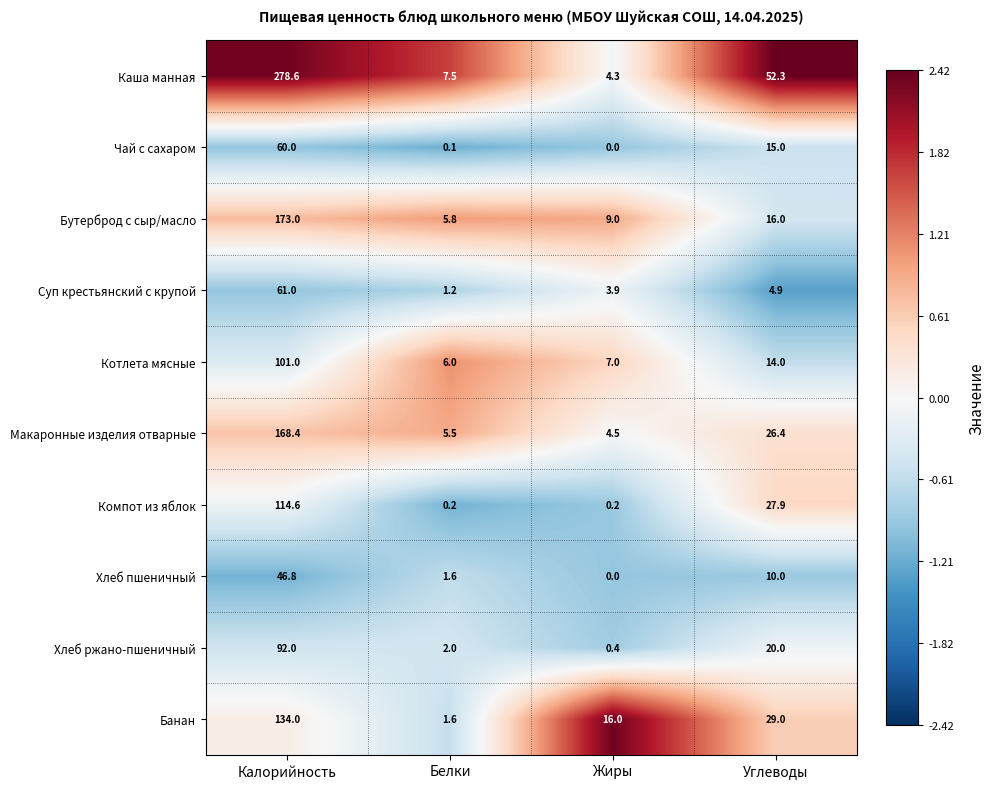

Is it true that Банан equals 40.7 at Углеводы?

False